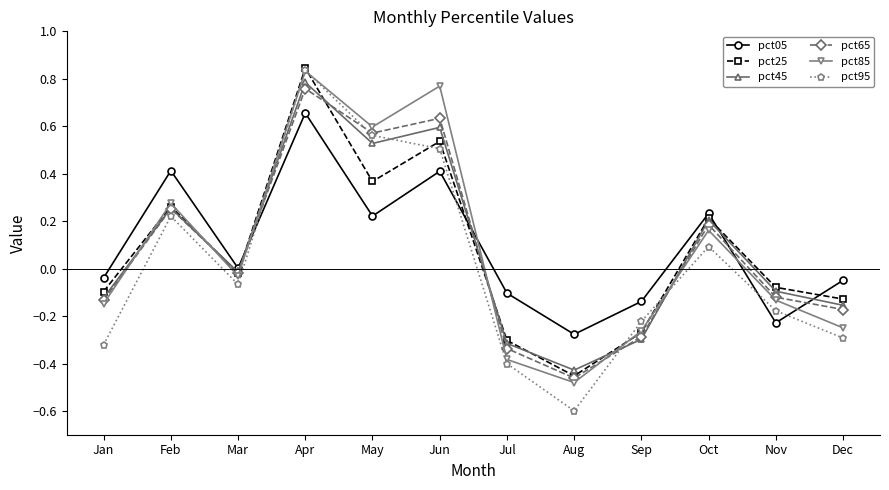

Rank the categories by pct25 value from highest to lowest.

Apr, Jun, May, Feb, Oct, Mar, Nov, Jan, Dec, Sep, Jul, Aug